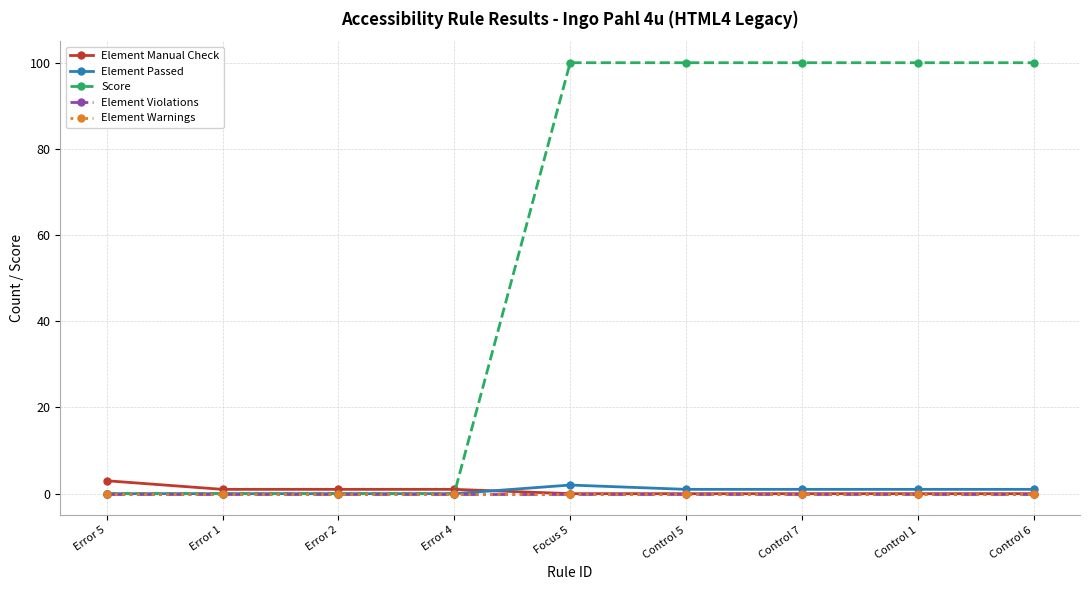

Between Error 4 and Error 1, which is larger?

Error 4